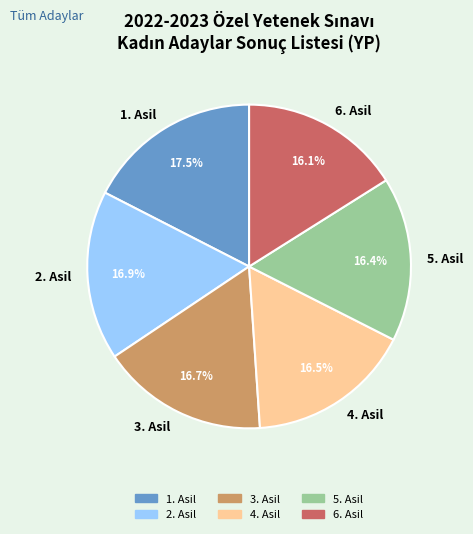

Between 5. Asil and 1. Asil, which is larger?

1. Asil